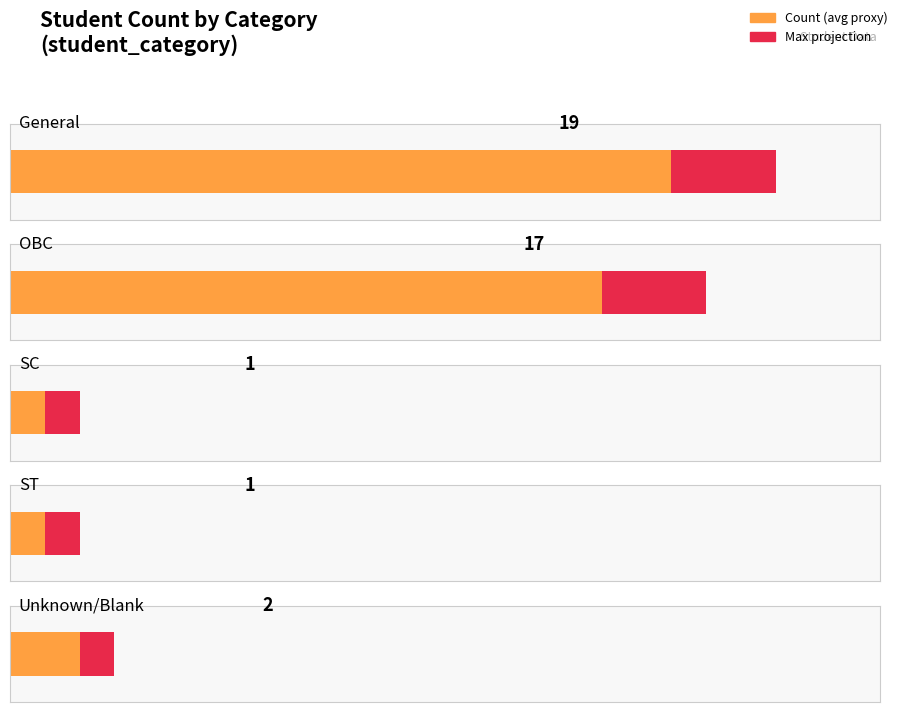

Are the bars grouped side by side (vs. stacked)?

No